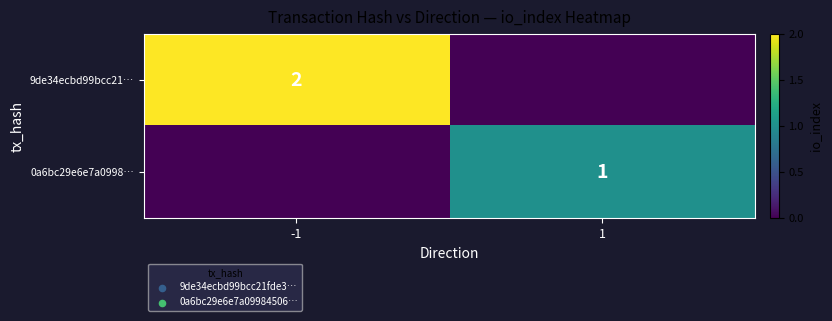

How many data points does each series have?

2